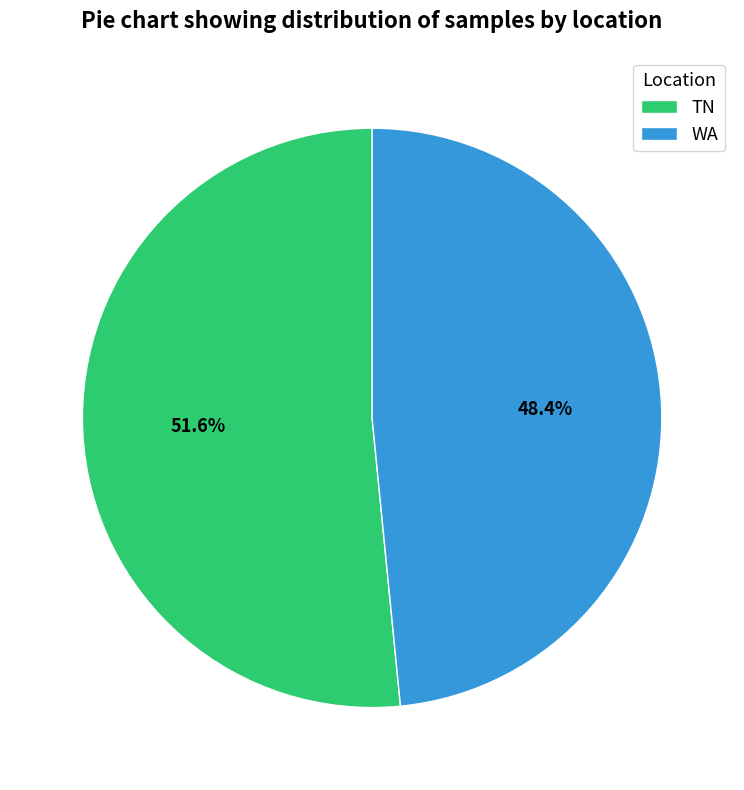

What percentage is NOT represented by WA?

51.6%